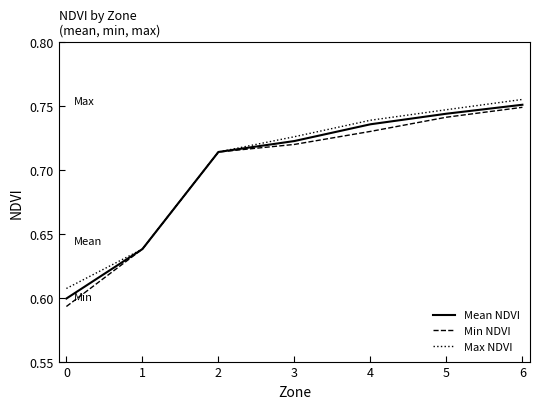

Does the chart have visible grid lines?

No